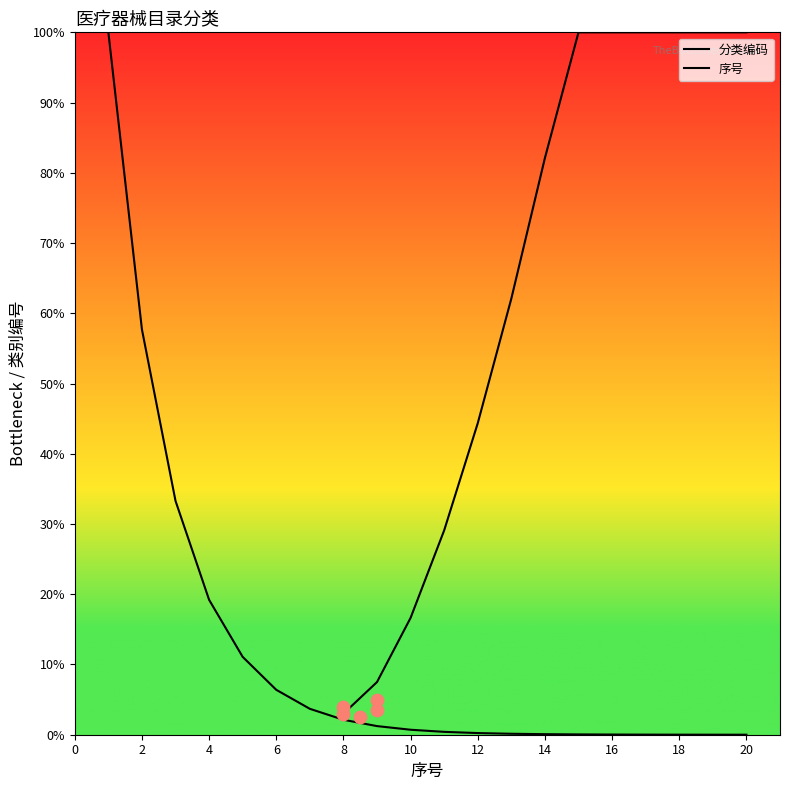

What are all the series names shown in the legend?

分类编码, 序号